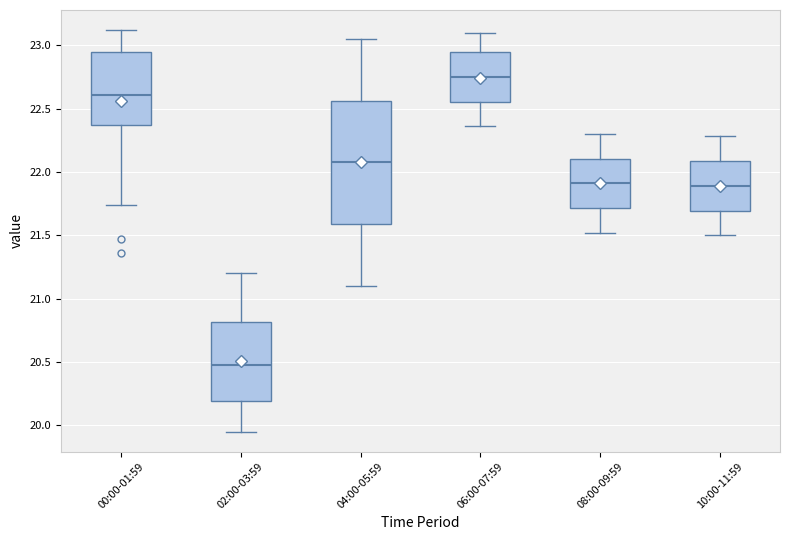

Reading left to right, read every box against the y-axis: the position of its median line, the range the box covers, and the ends of its whiskers. The values are not printed on the chart, so give them approximately, as read against the axis.

00:00-01:59: median 22.60, box 22.35 to 22.95, whiskers 21.75 to 23.10
02:00-03:59: median 20.50, box 20.20 to 20.80, whiskers 19.95 to 21.20
04:00-05:59: median 22.10, box 21.60 to 22.55, whiskers 21.10 to 23.05
06:00-07:59: median 22.75, box 22.55 to 22.95, whiskers 22.35 to 23.10
08:00-09:59: median 21.90, box 21.70 to 22.10, whiskers 21.50 to 22.30
10:00-11:59: median 21.90, box 21.70 to 22.10, whiskers 21.50 to 22.30